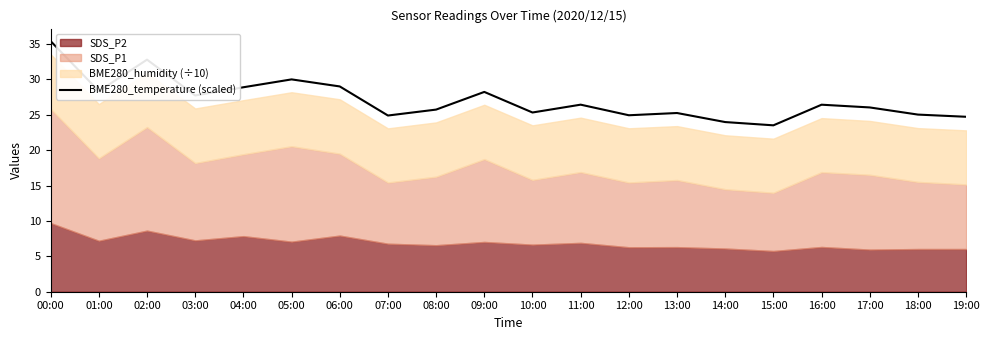

Is it true that BME280_temperature (scaled) equals 25.3 at 10:00?

True